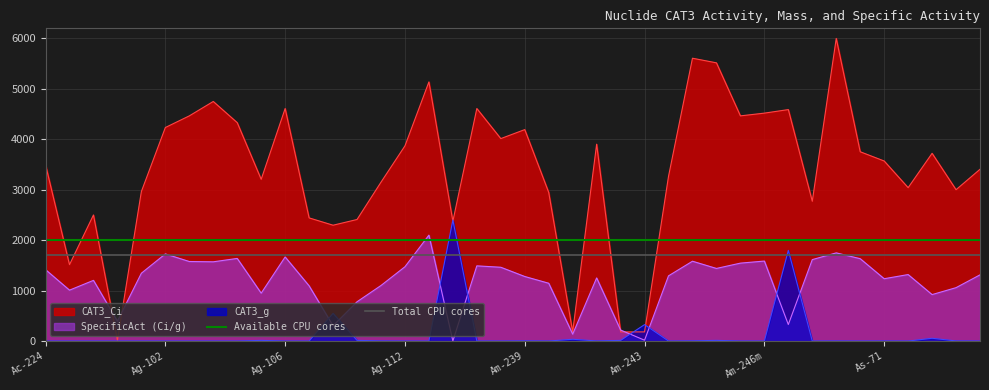

What is the maximum value for CAT3_g?

2400.0